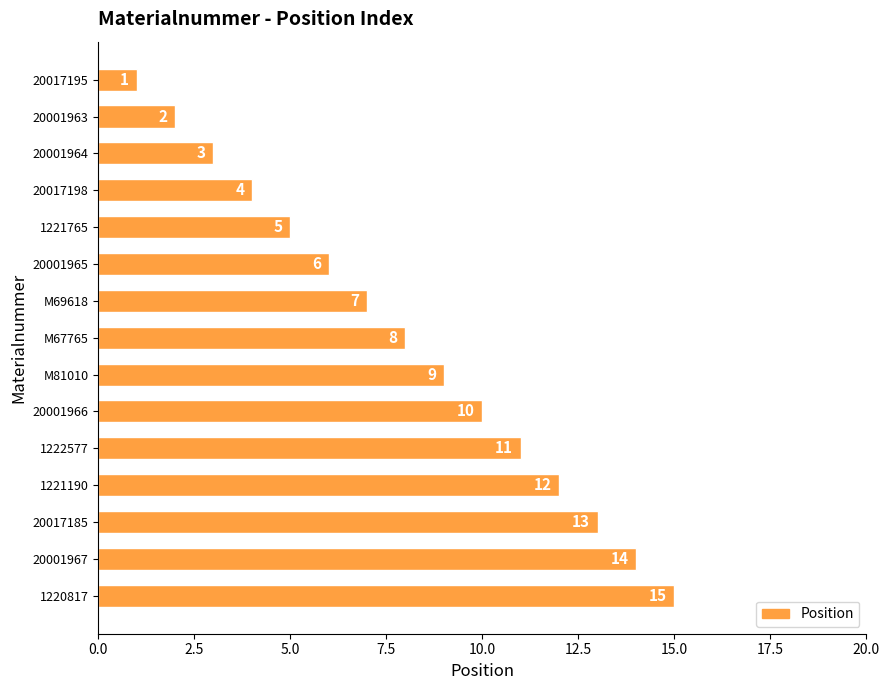

Between 20001965 and 20001964, which is larger?

20001965